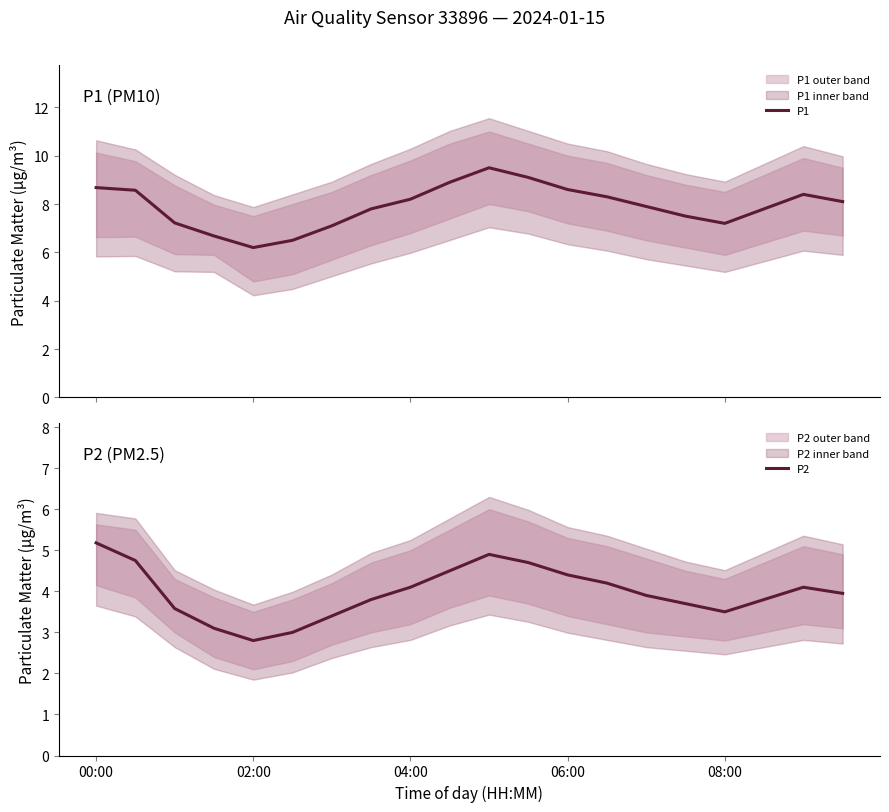

List the series in order of their overall mean, lowest first.

P2, P1